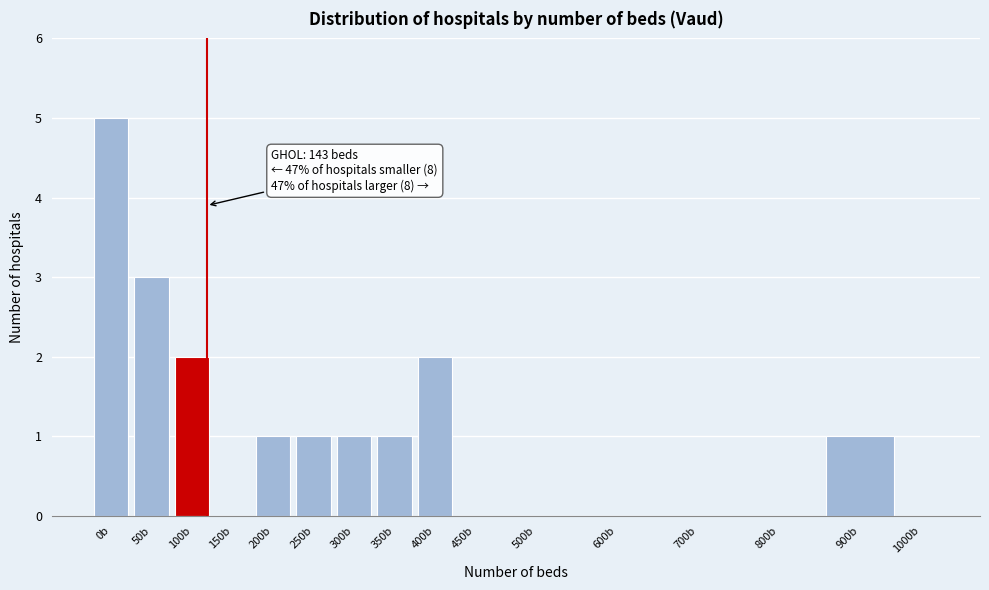

Reading left to right, transcribe all the data shown in this chart.

0b=5	50b=3	100b=2	150b=0	200b=1	250b=1	300b=1	350b=1	400b=2	450b=0	500b=0	600b=0	700b=0	800b=0	900b=1	1000b=0